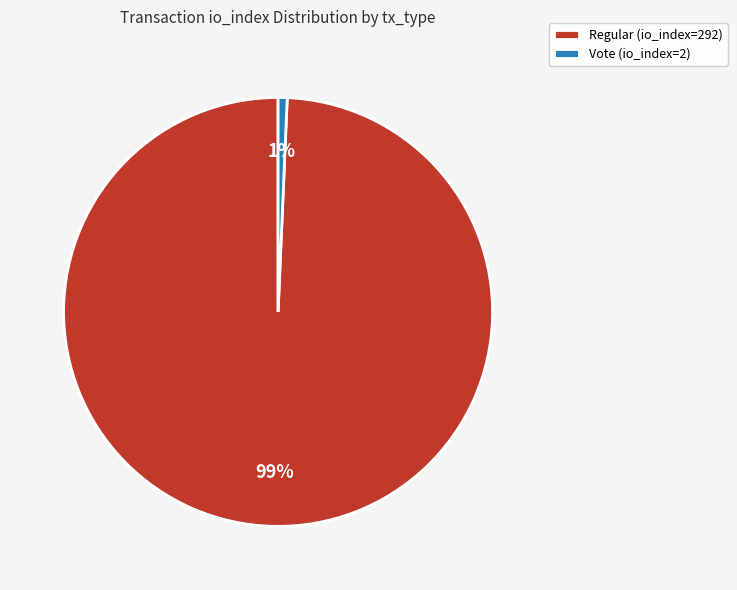

To the nearest percent, what portion does Vote (io_index=2) represent?

1%